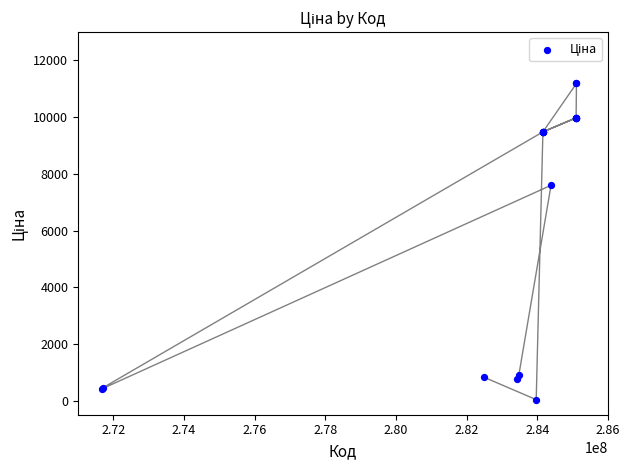

What Y value in the scatter plot is closest to 5610?

7596.5